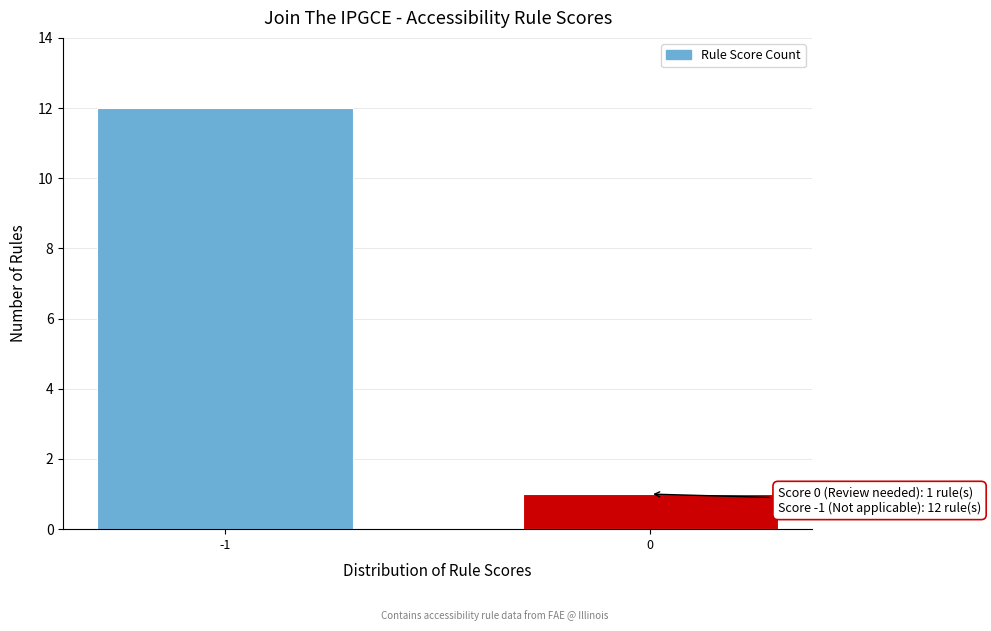

Reading right to left, extract all data points from this chart.

0=1	-1=12